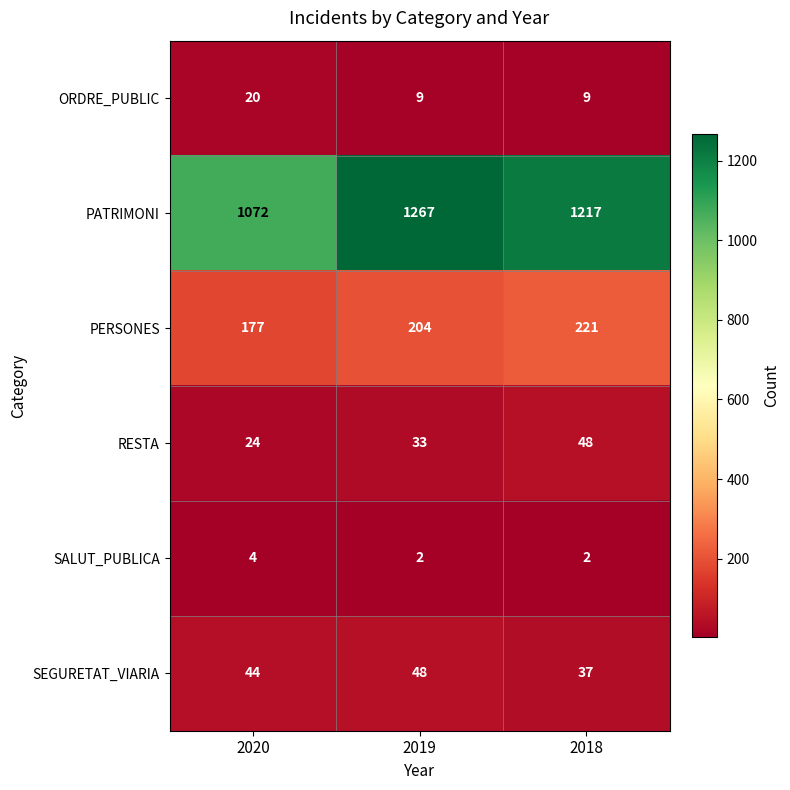

Where is RESTA nearest to the value 36?

2019